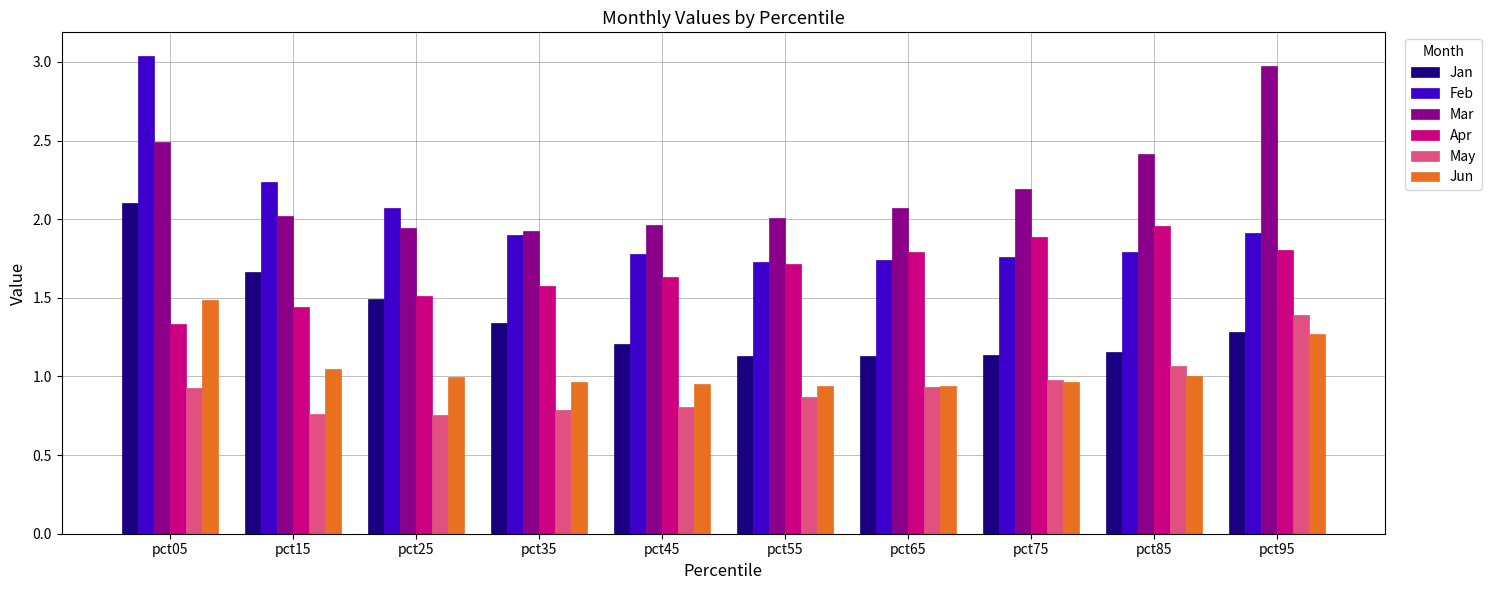

What is the difference between the maximum and minimum values in the May series?

0.6